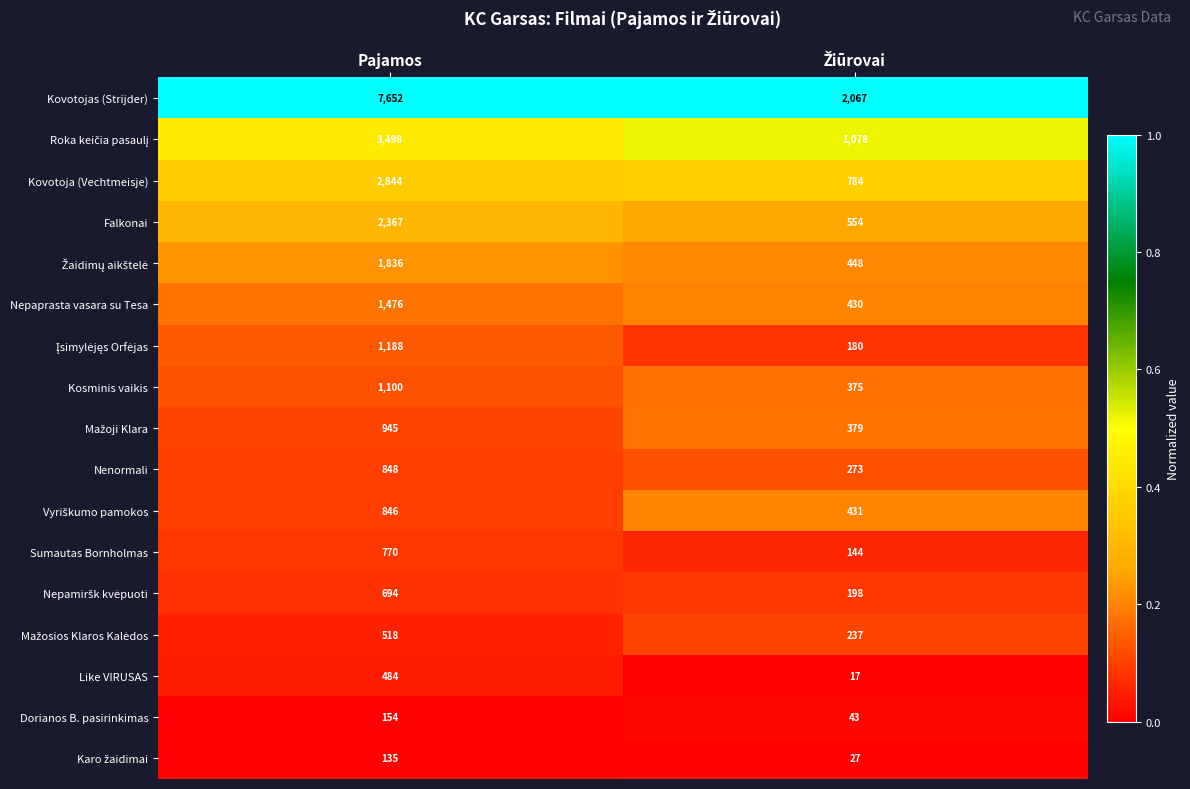

The value of Kosminis vaikis at Pajamos is 1500. True or false?

False